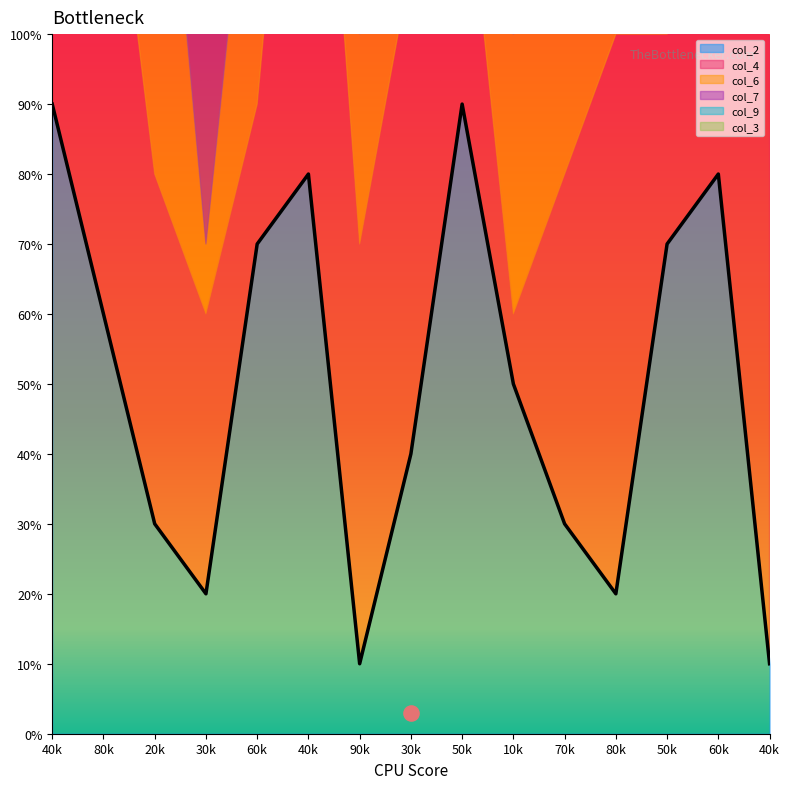

What are all the series names shown in the legend?

col_2, col_4, col_6, col_7, col_9, col_3